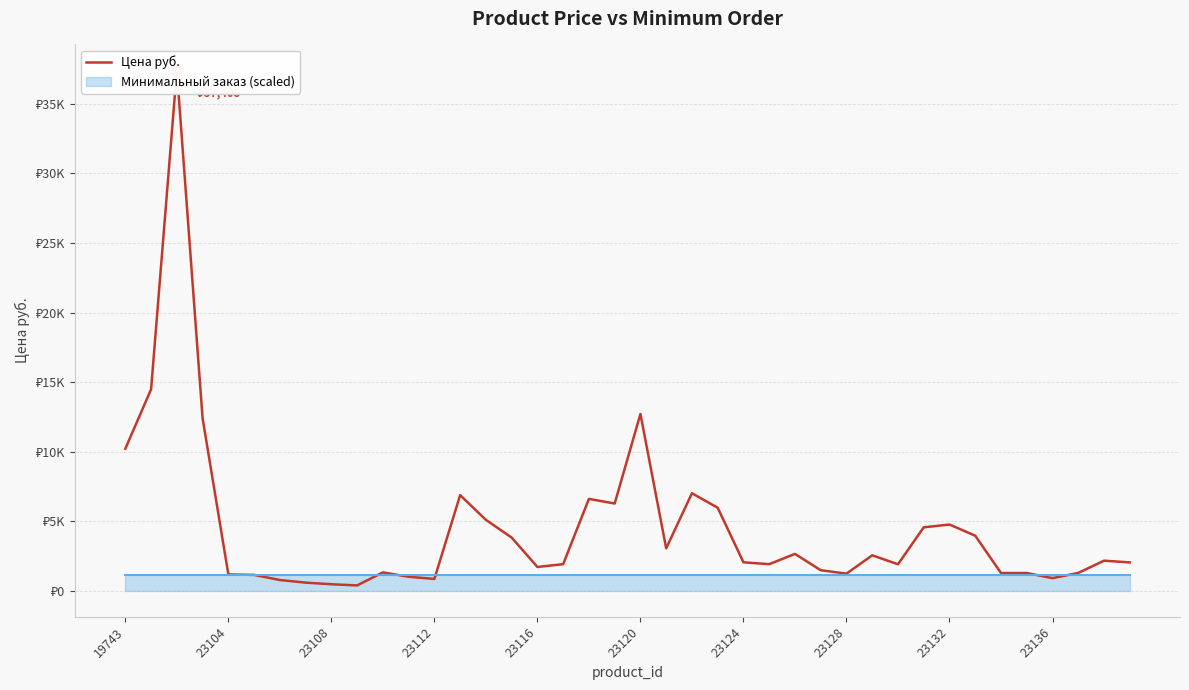

How many values exceed 2046?

19